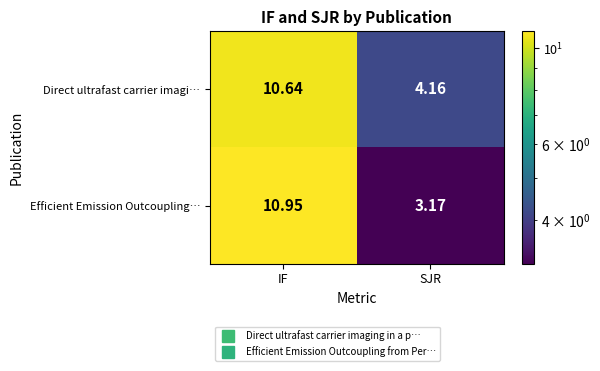

At which label does Efficient Emission Outcoupling… reach its minimum?

SJR